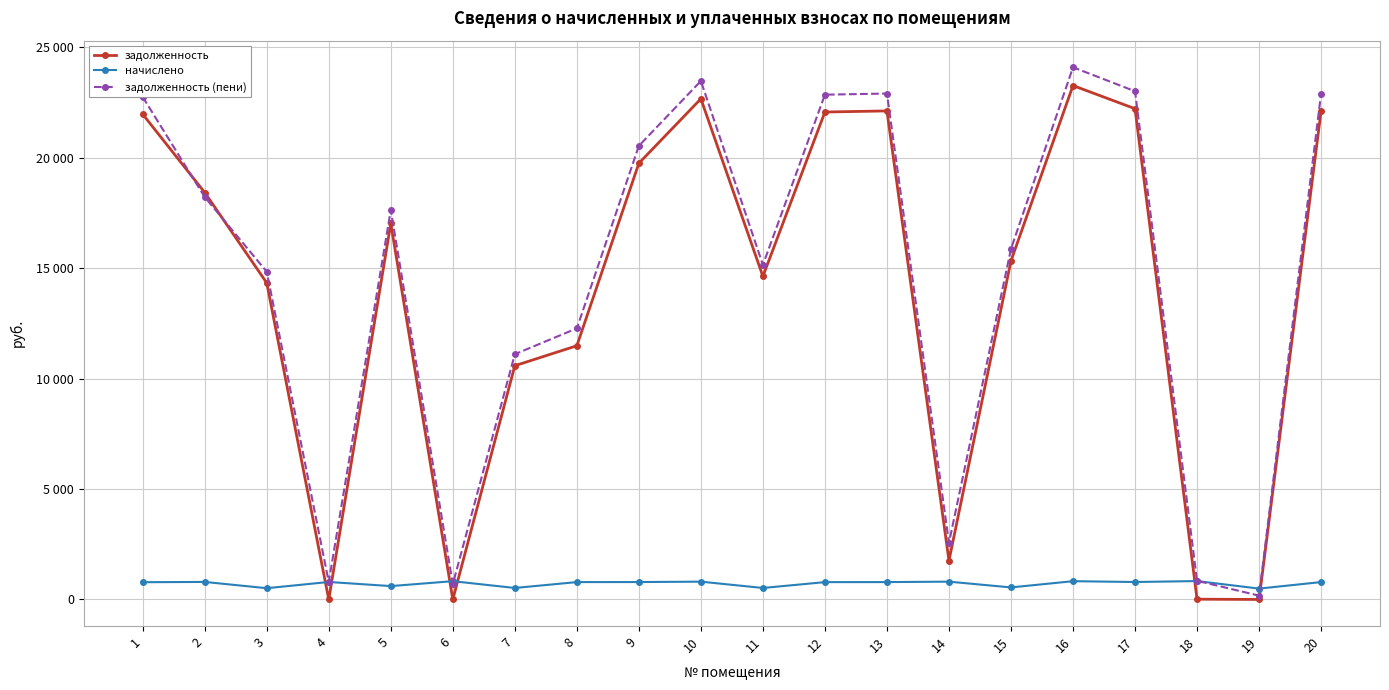

At which category does the chart reach its minimum across all series?

4